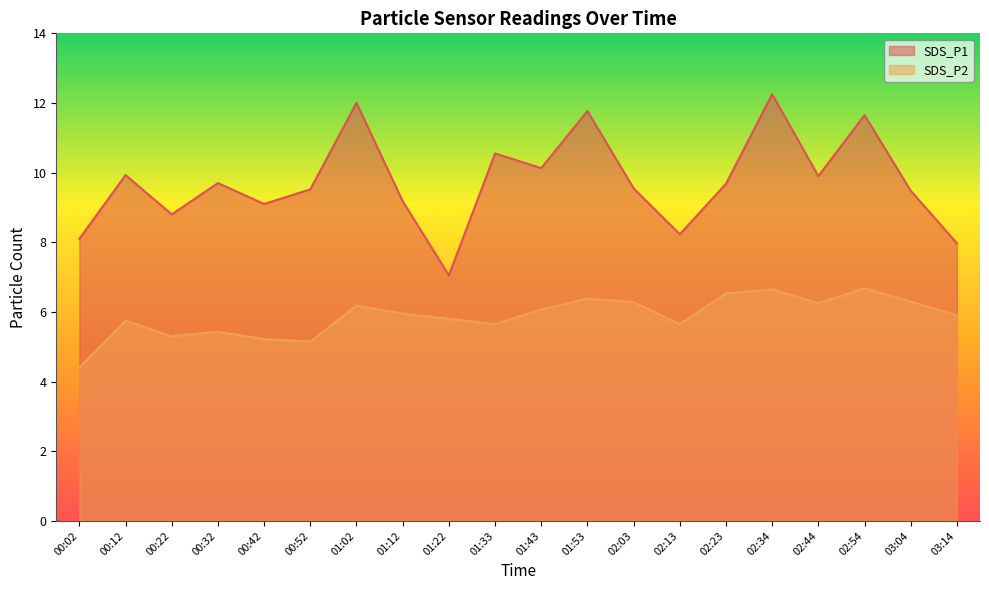

Which series has the largest total across all categories?

SDS_P1